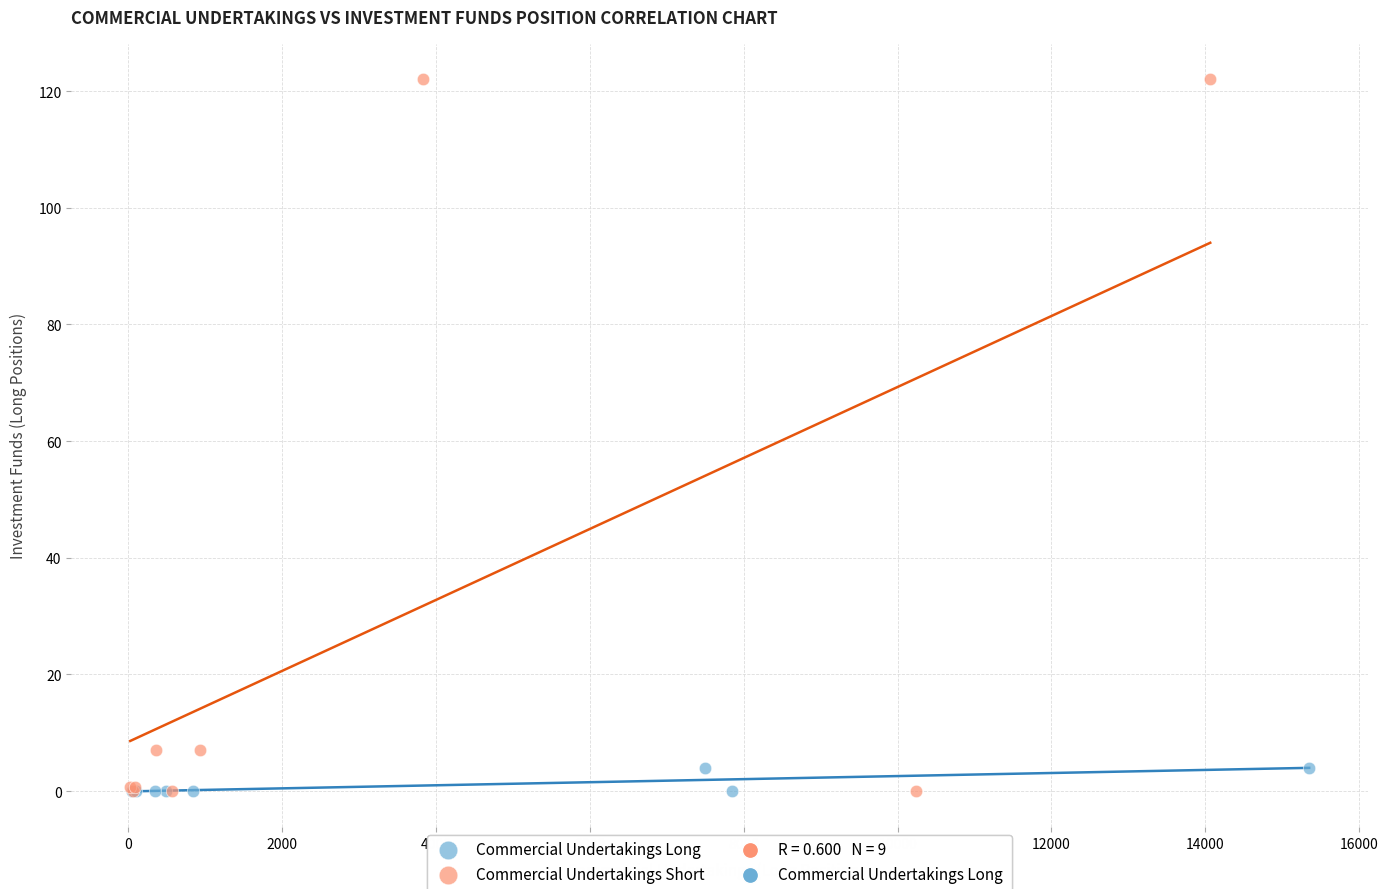

Which series has the largest Y range (max minus min)?

Commercial Undertakings Short